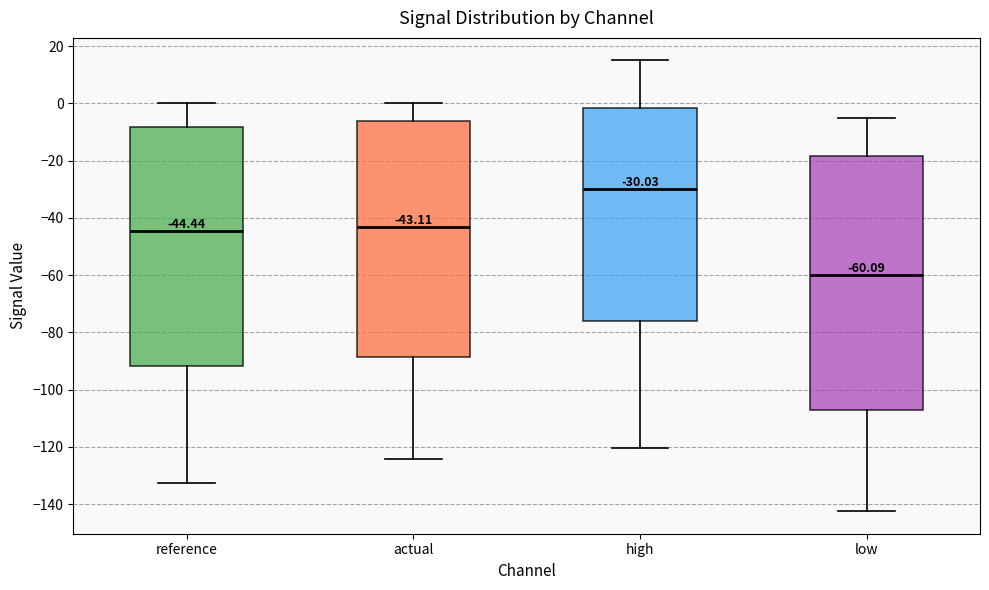

Comparing the boxes themselves (not the whiskers), which one is the tallest?

low